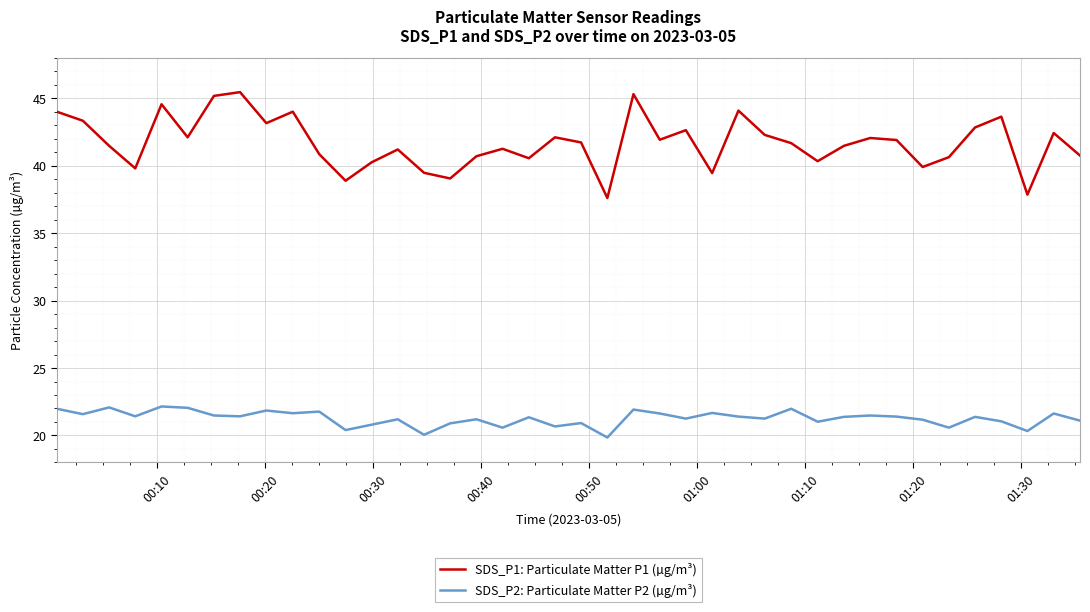

True or false: SDS_P1: Particulate Matter P1 (µg/m³) and SDS_P2: Particulate Matter P2 (µg/m³) cross at least once.

False